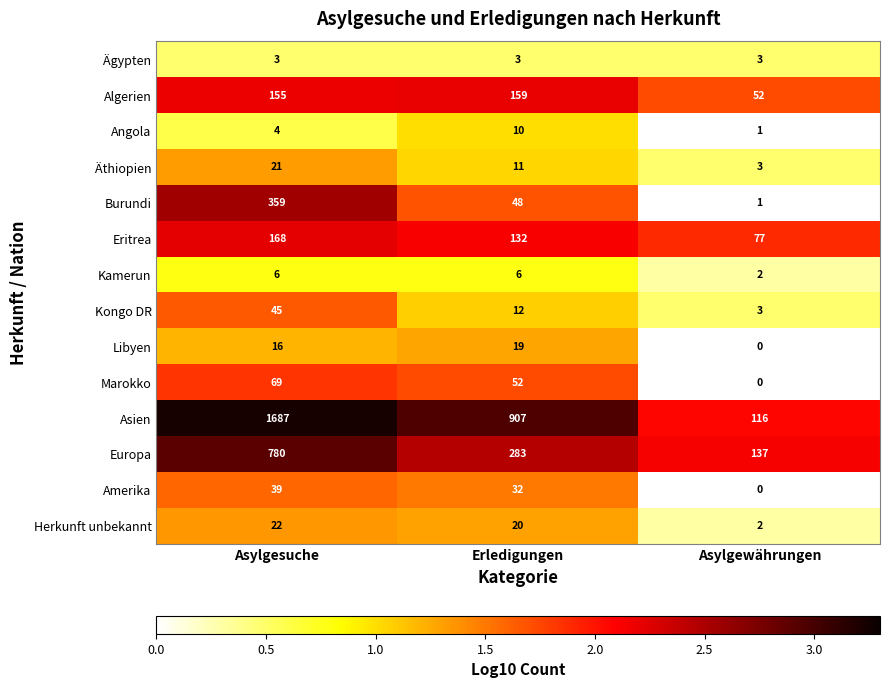

The value of Angola at Erledigungen is 1.4. True or false?

False